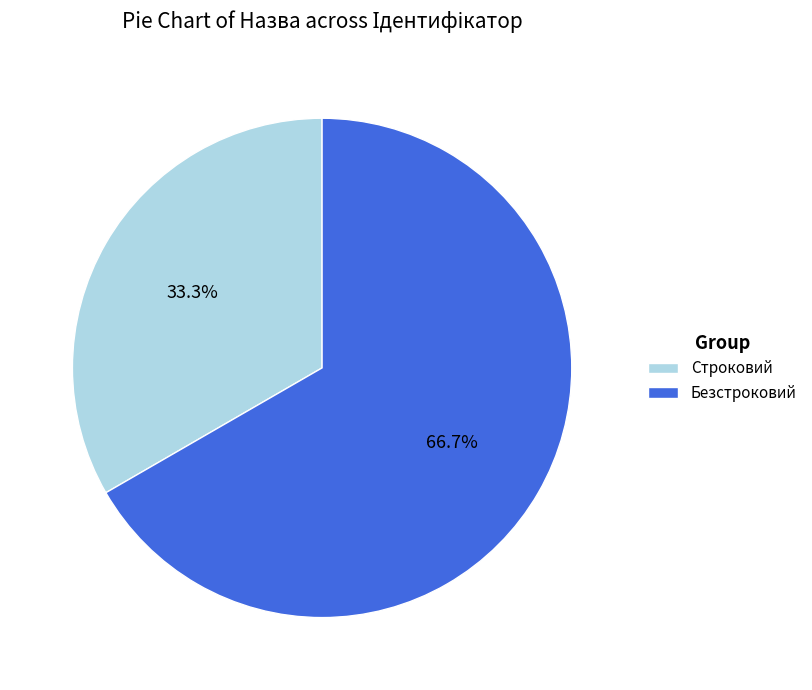

To the nearest percent, what is the average slice percentage?

50%